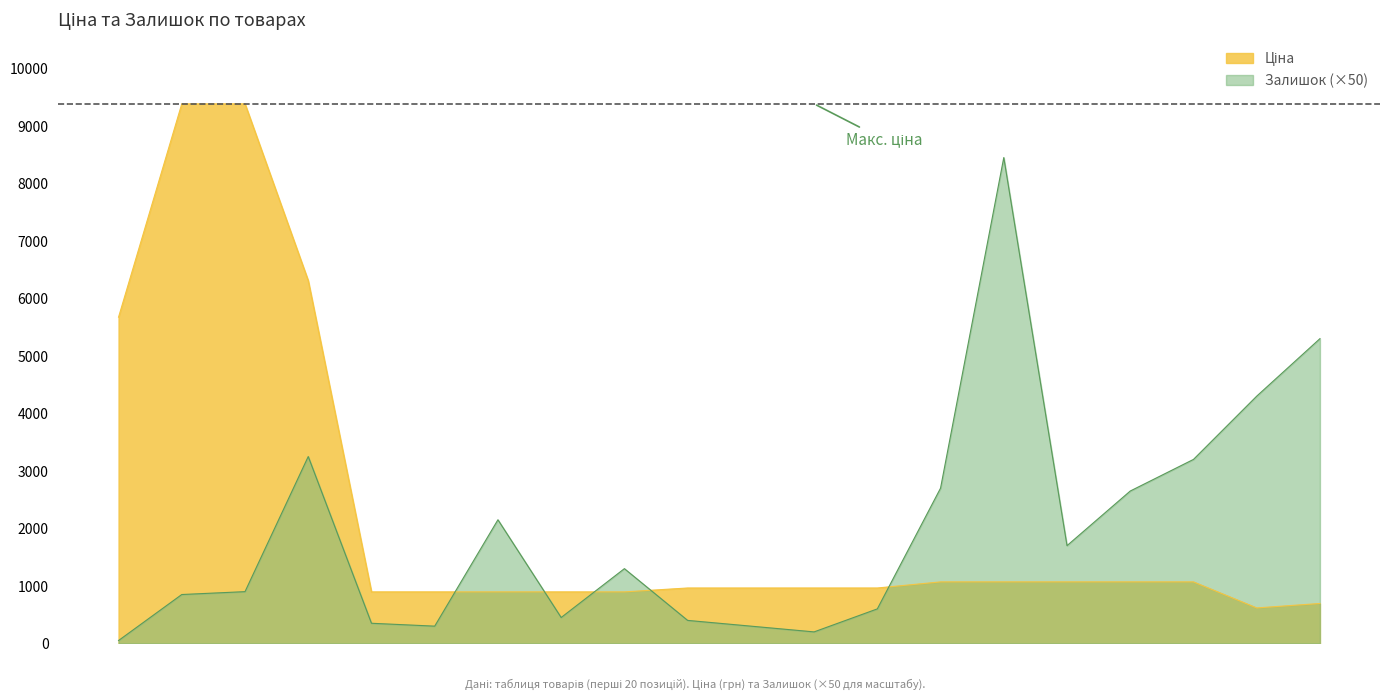

What is the sum of all Залишок values?

39400.0